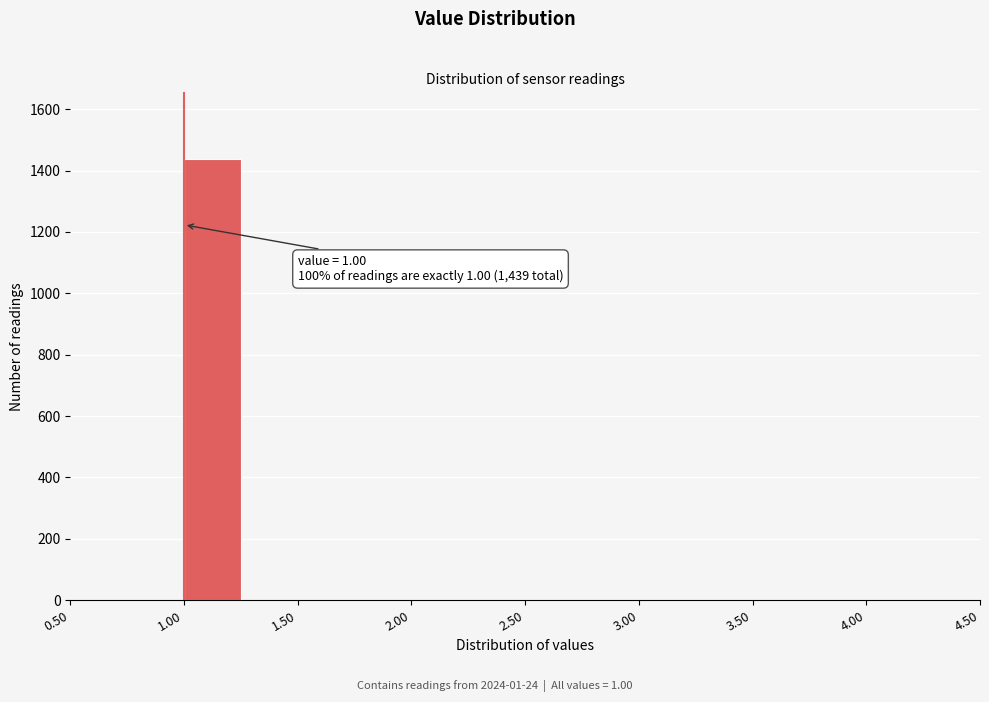

Which range on the x-axis has the tallest bar?

1.00 to 1.25